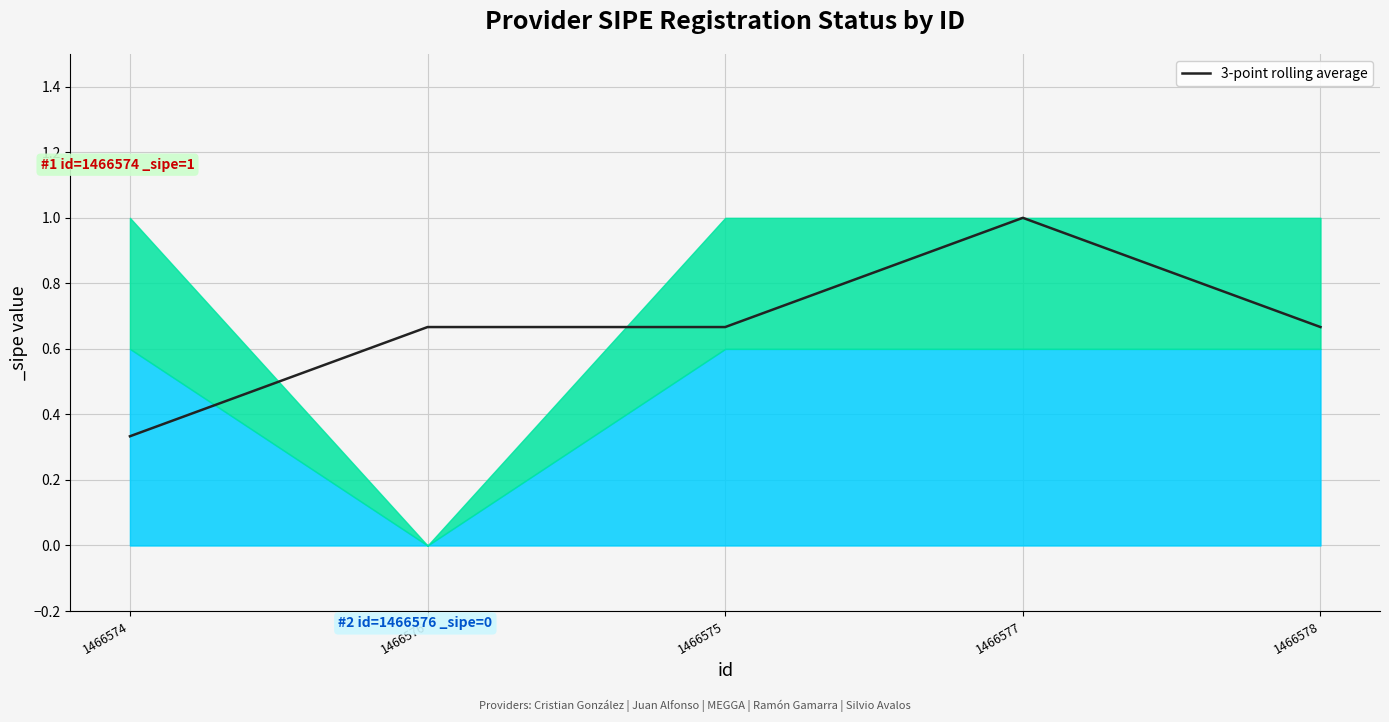

Which category has the highest value across all series?

1466577